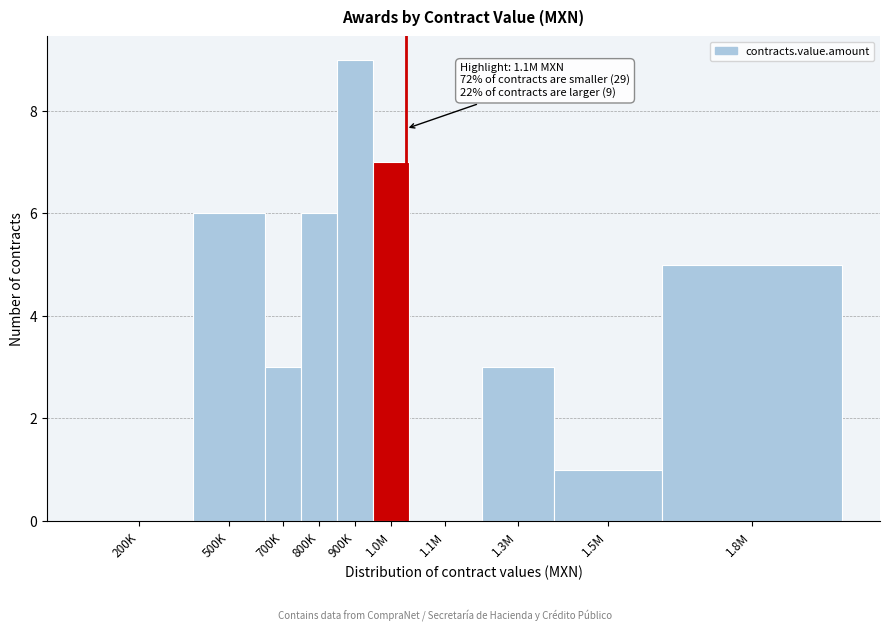

Reading right to left, extract all data points from this chart.

1.8M=5	1.5M=1	1.3M=3	1.1M=0	1.0M=7	900K=9	800K=6	700K=3	500K=6	200K=0